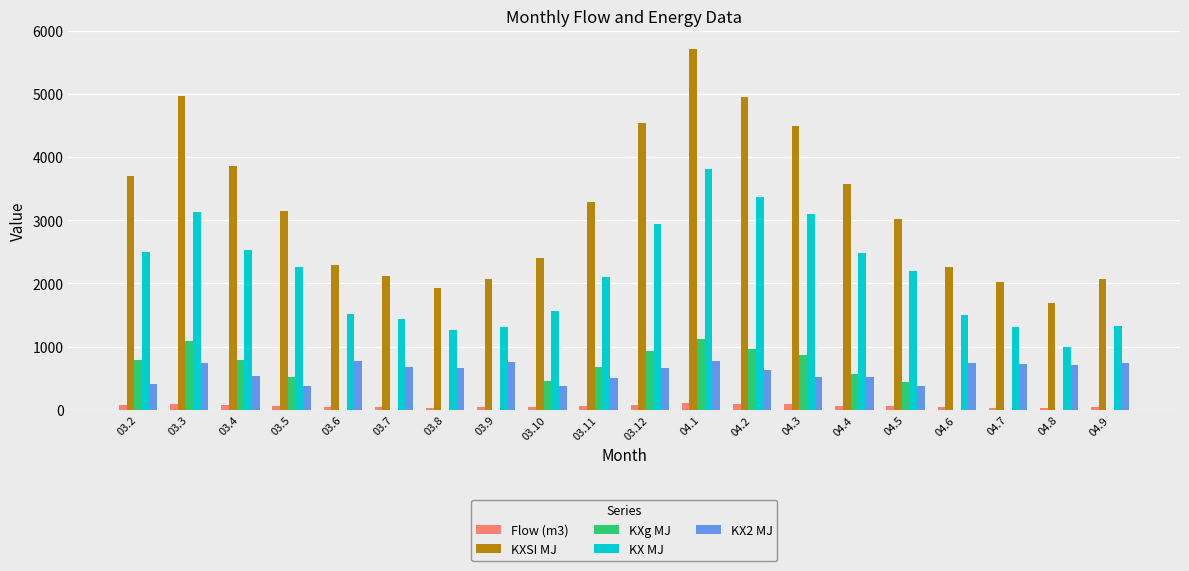

Which series has the largest total across all categories?

KXSI MJ